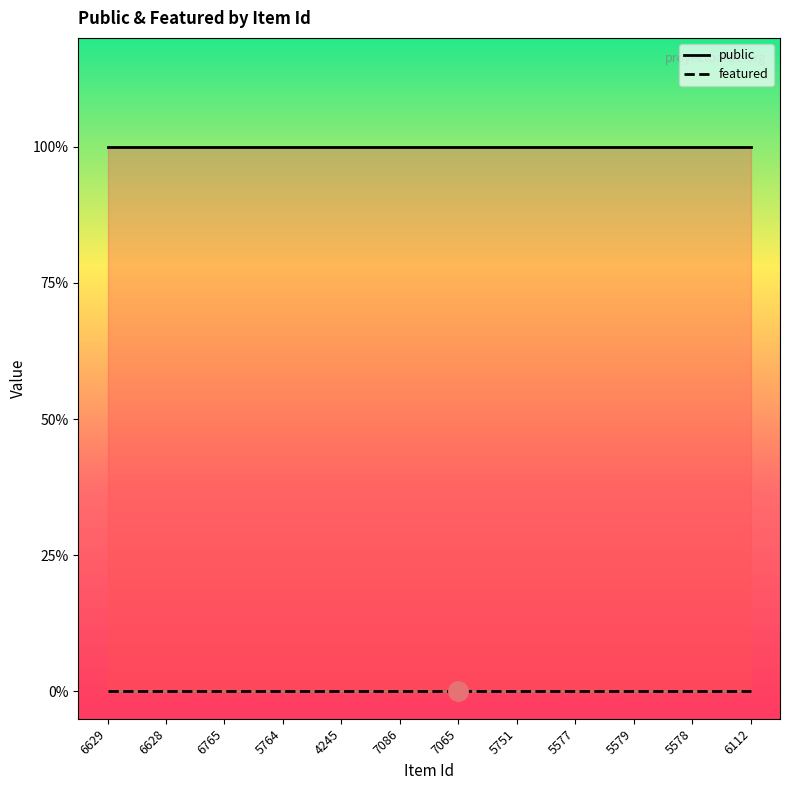

Which series changed the most between 6765 and 7065?

public line